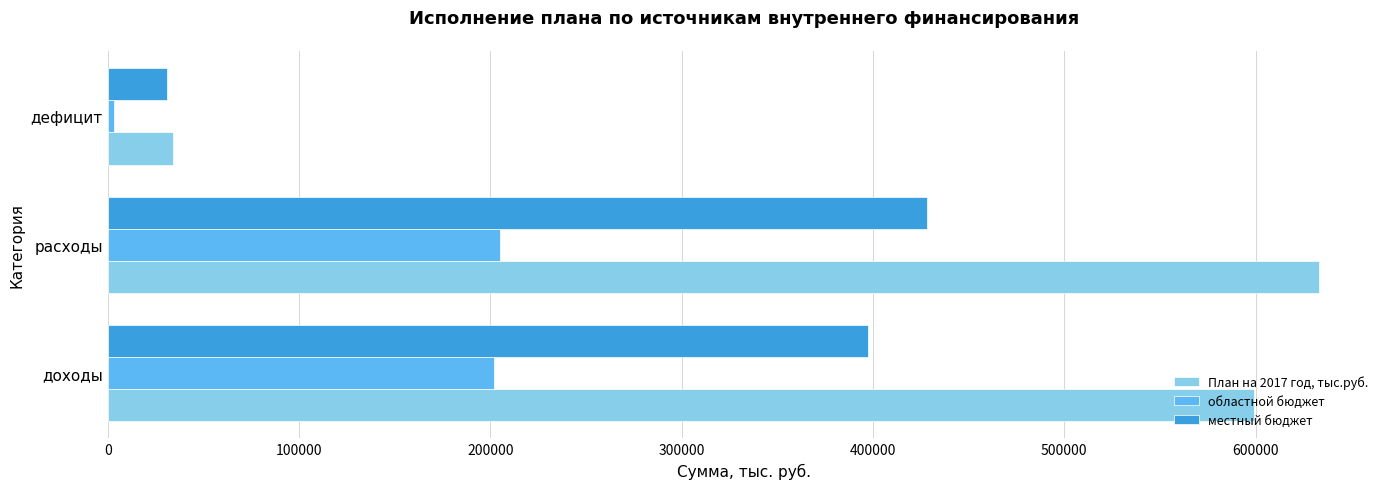

Is it true that местный бюджет equals 428251.4 at расходы?

True